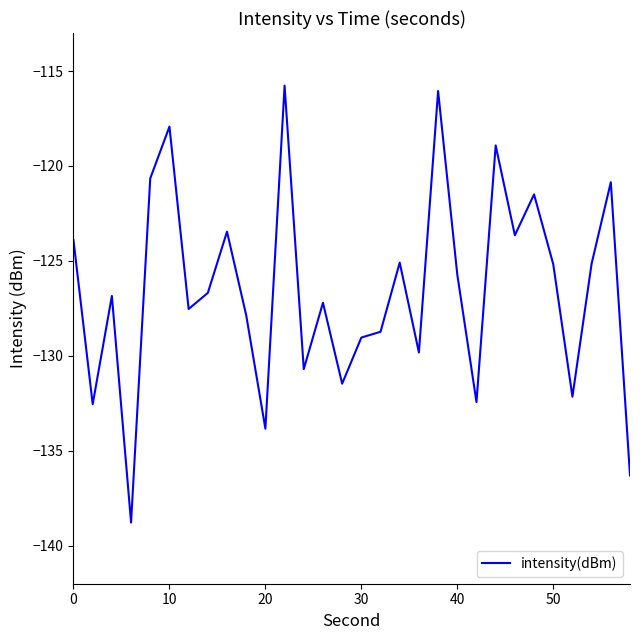

What is the smallest value displayed?

-138.8